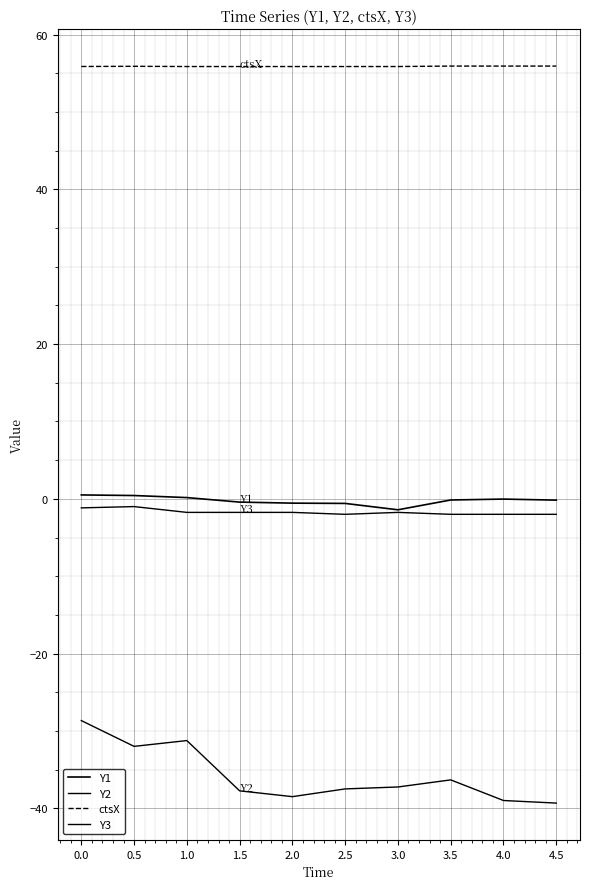

Which category has the highest value across all series?

3.5